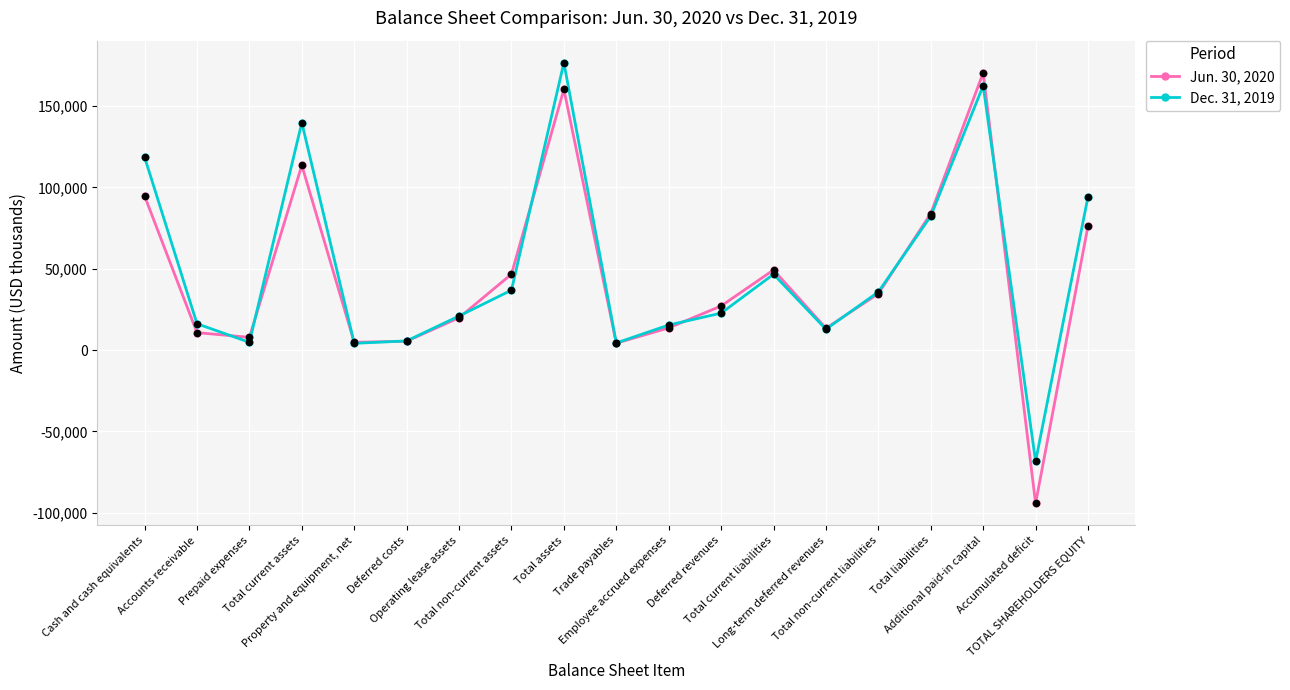

At how many categories does at least one series exceed 30967?

9